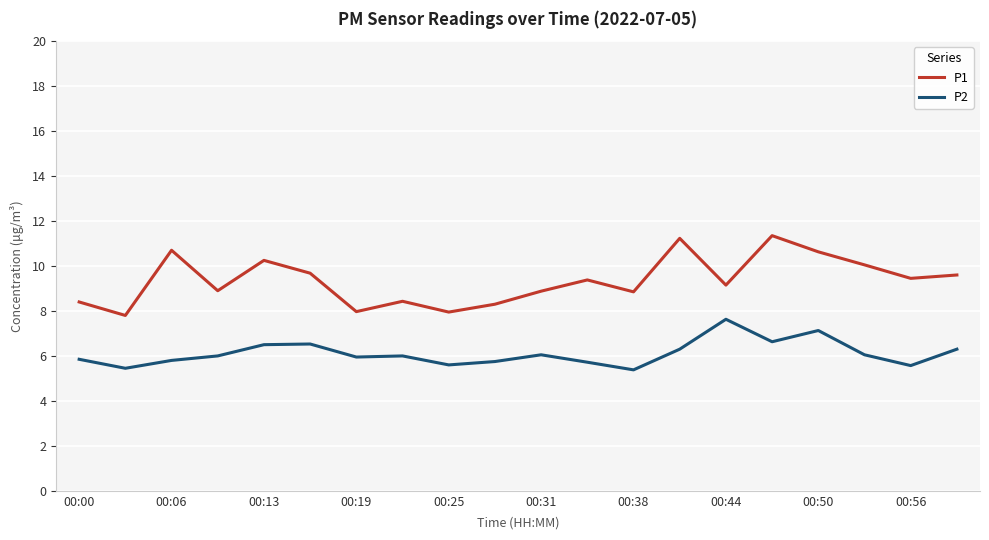

Which series has the largest total across all categories?

P1